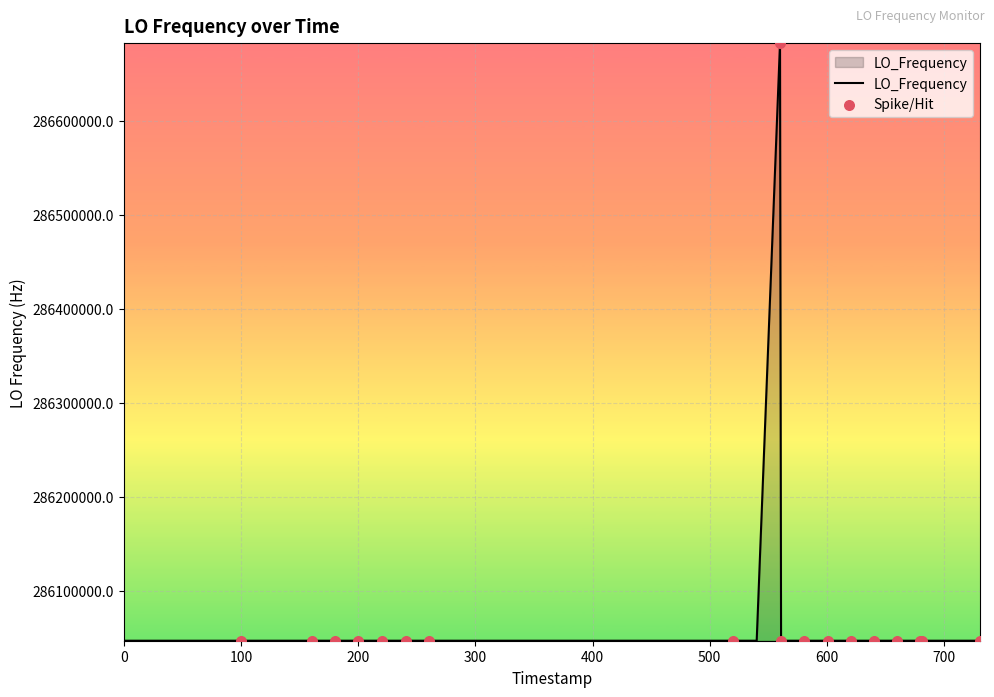

What is the minimum value shown in the chart?

286046998.1